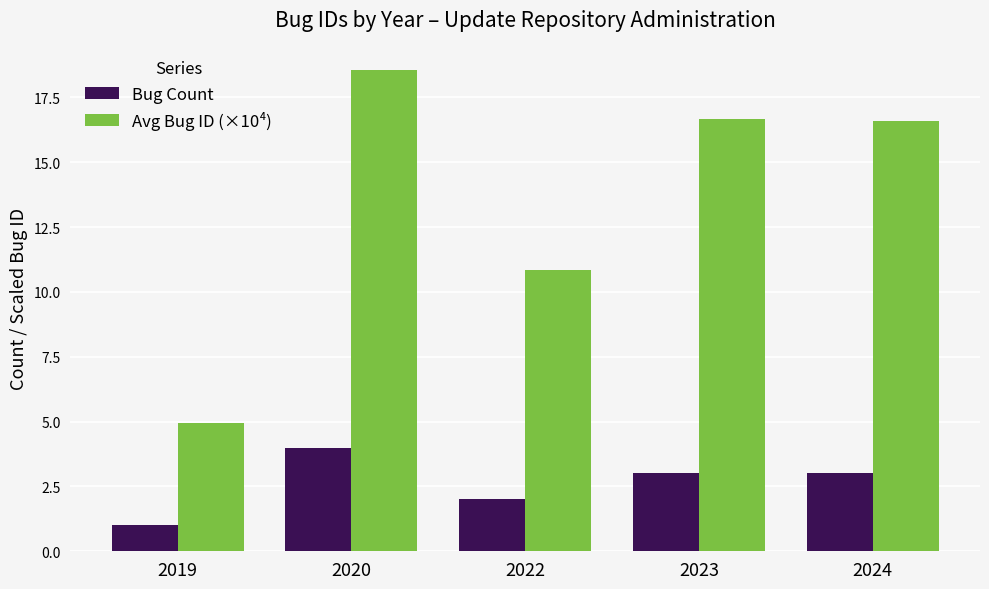

At which category is the sum across all series the highest?

2020